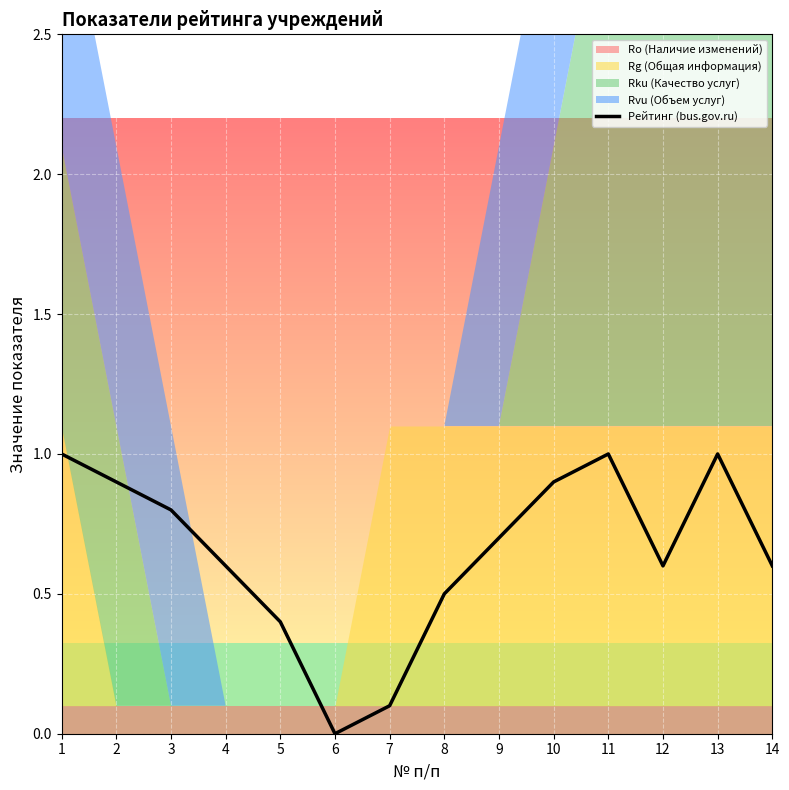

List the labels in order of value, smallest first.

6, 7, 5, 8, 4, 12, 14, 9, 3, 2, 10, 1, 11, 13